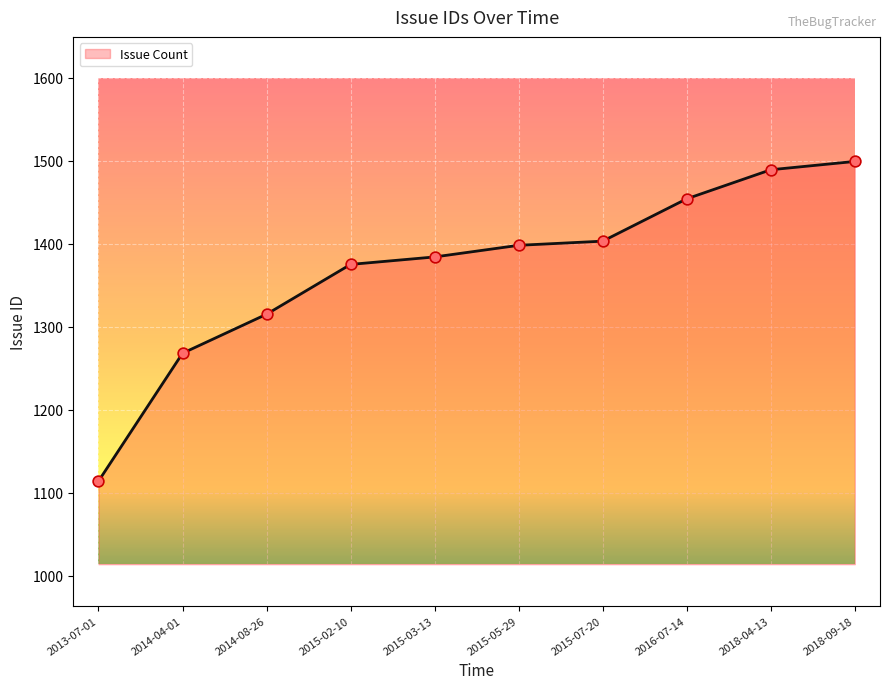

Between 2014-04-01 and 2016-07-14, which is larger?

2016-07-14